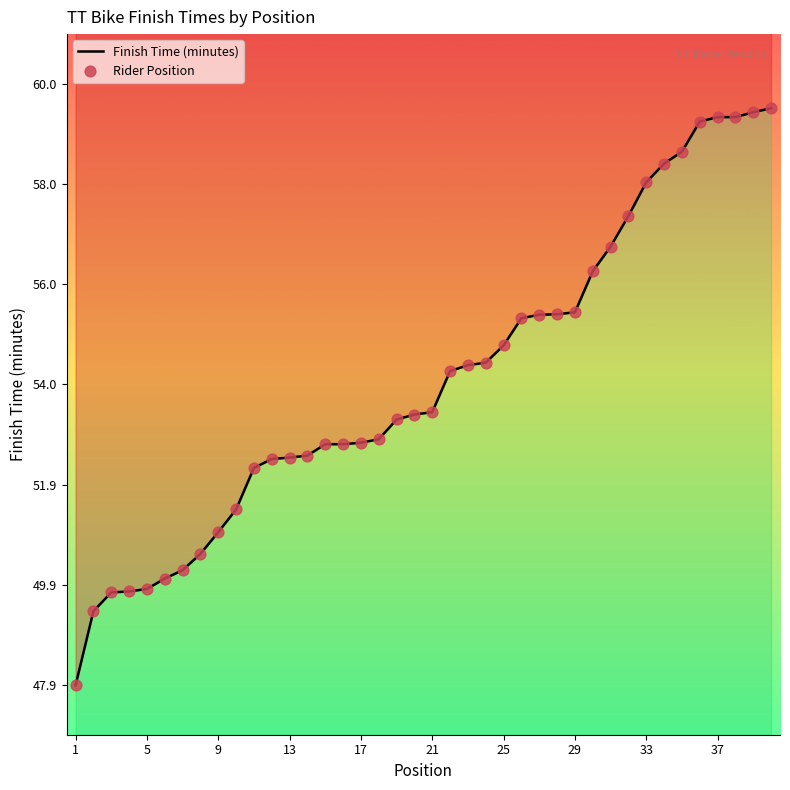

Which series has the widest spread of Y values?

Finish Time (minutes)